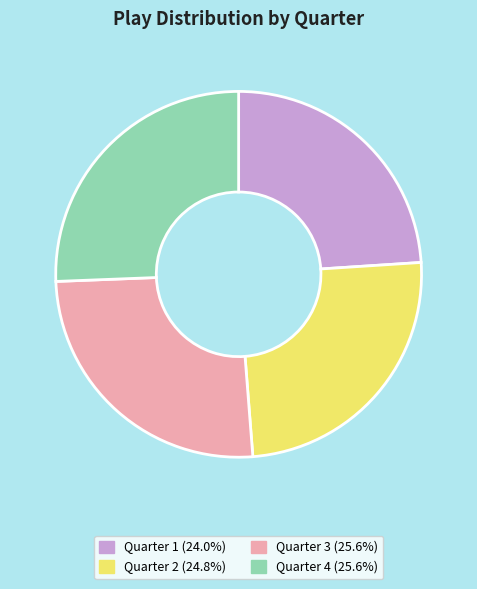

How many slices are in this pie chart?

4